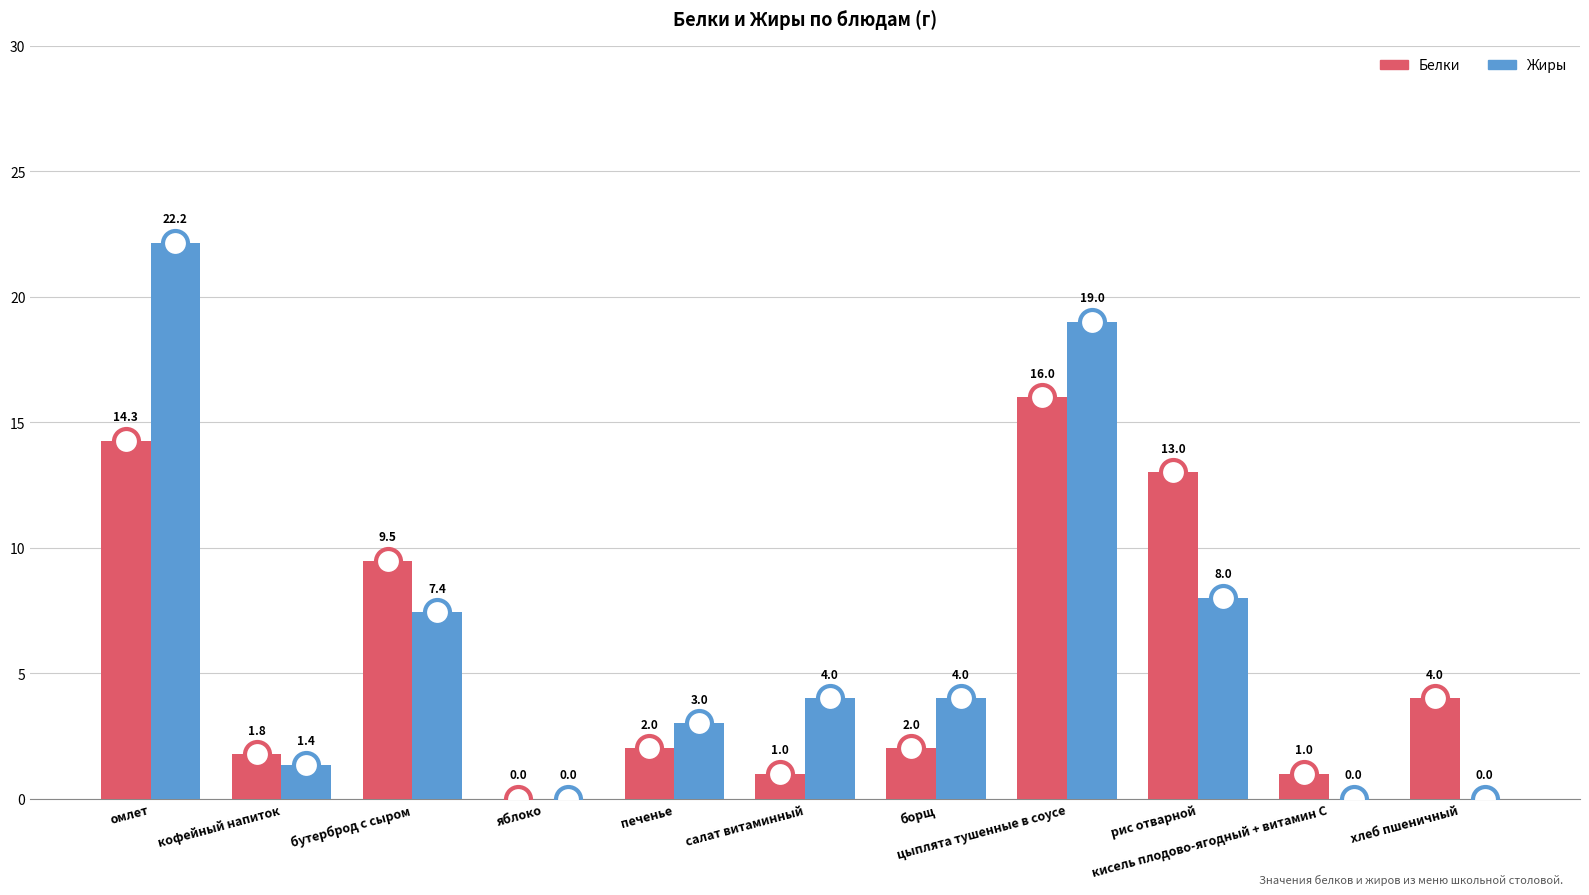

Are the bars grouped side by side (vs. stacked)?

Yes